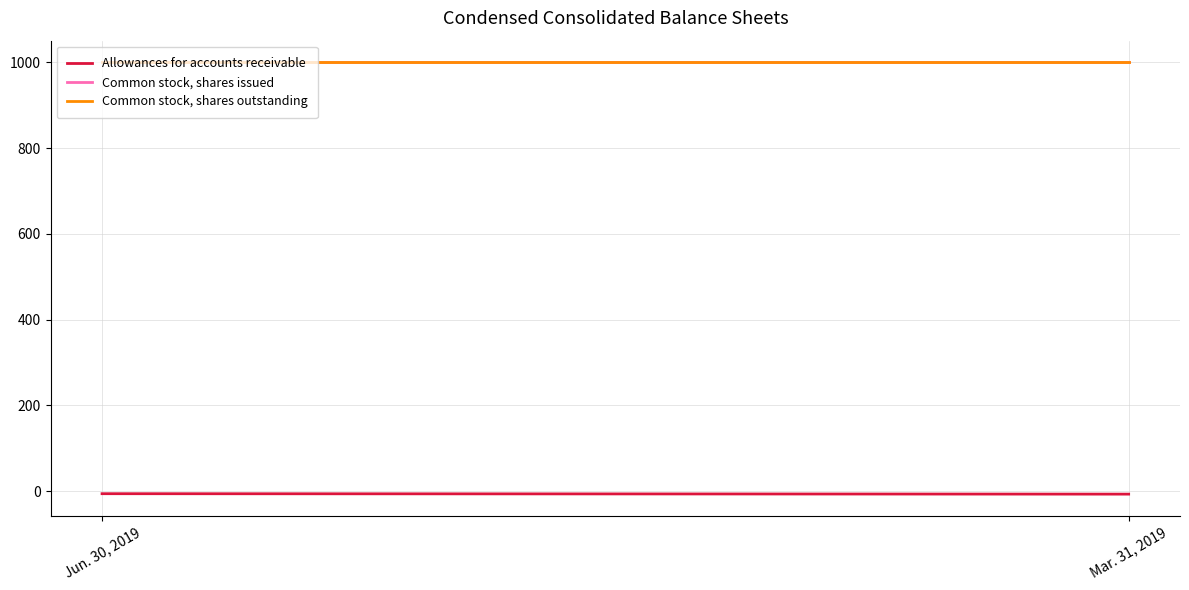

True or false: Common stock, shares outstanding has a value of 1537 at Jun. 30, 2019.

False